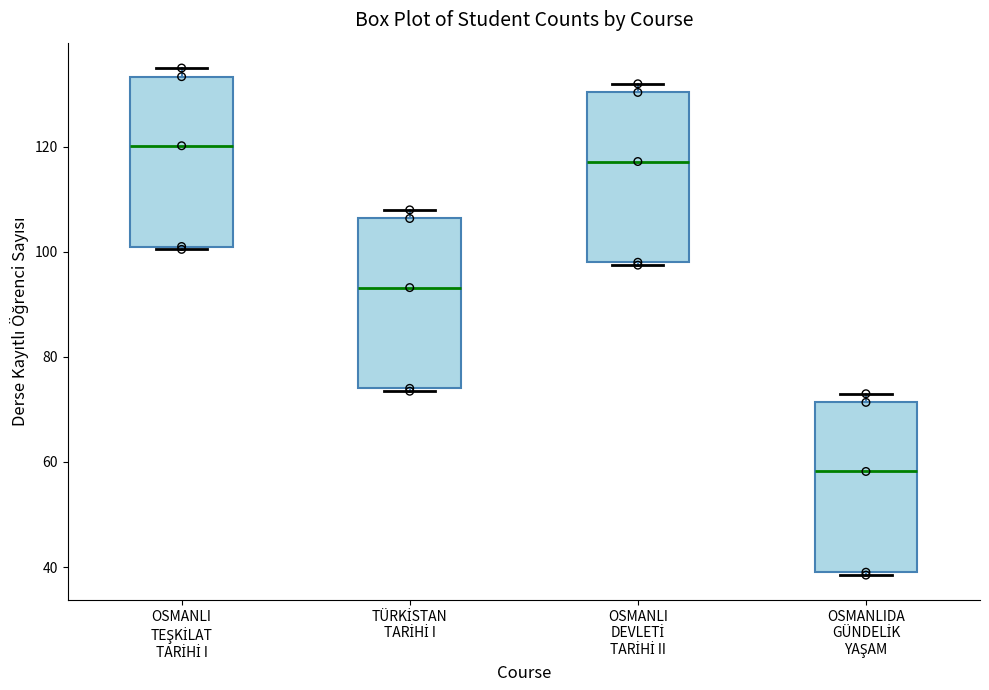

Which box's median line is the highest?

OSMANLI TEŞKİLAT TARİHİ I